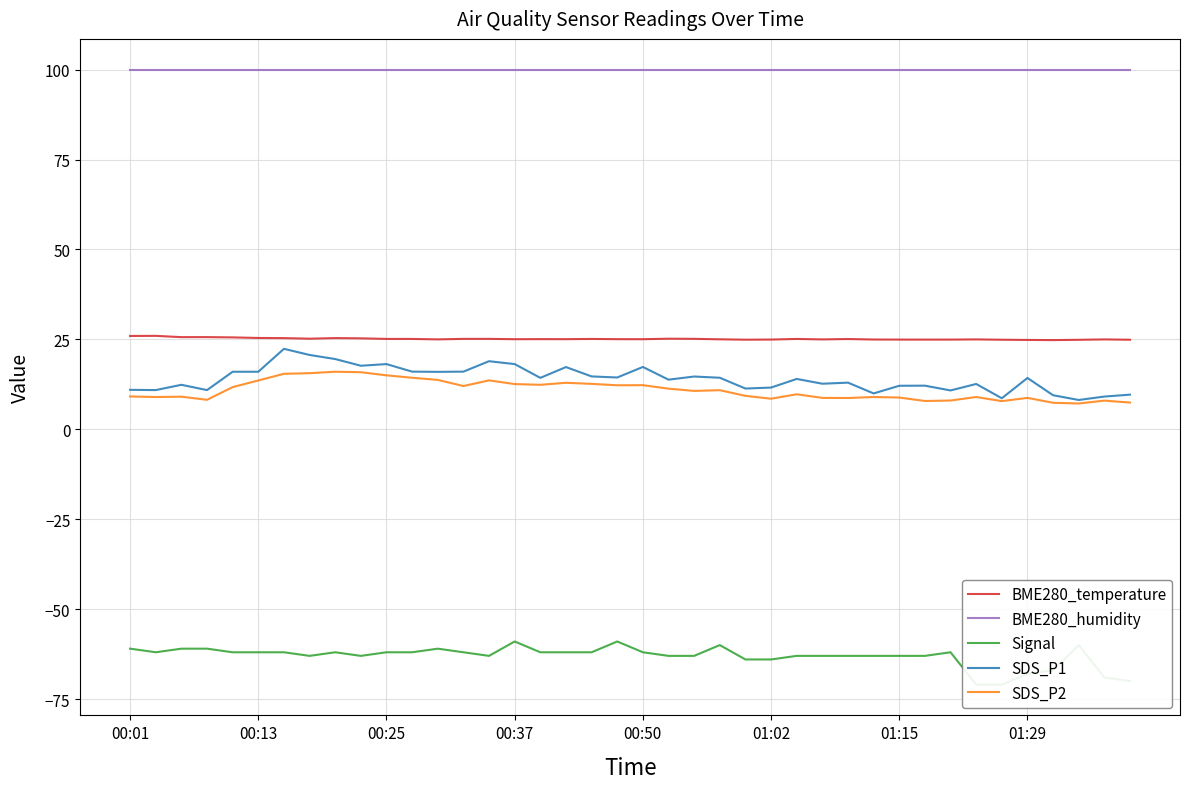

True or false: BME280_humidity and SDS_P2 cross at least once.

False